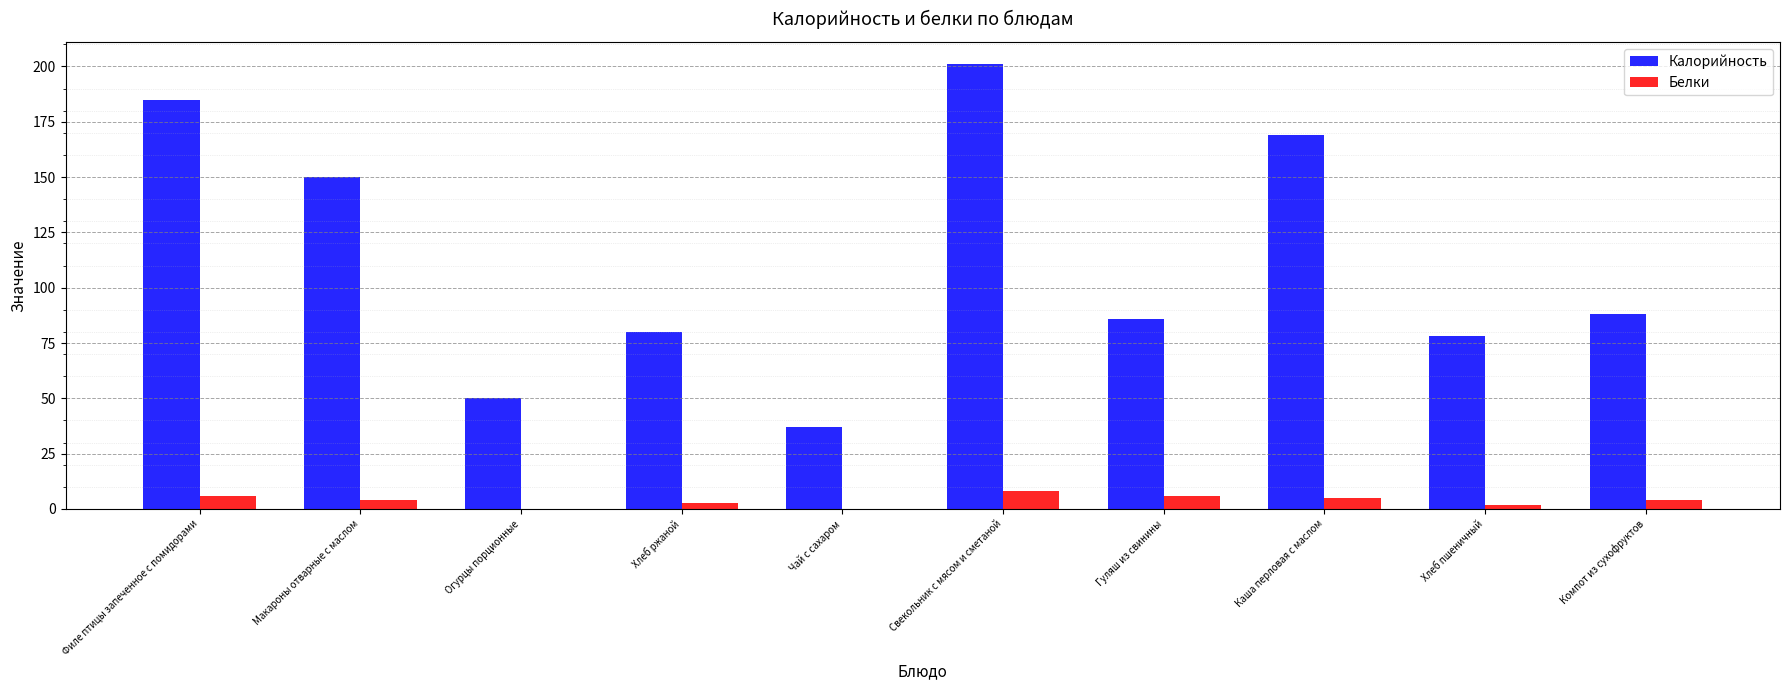

What is the highest value of the Белки series?

8.0